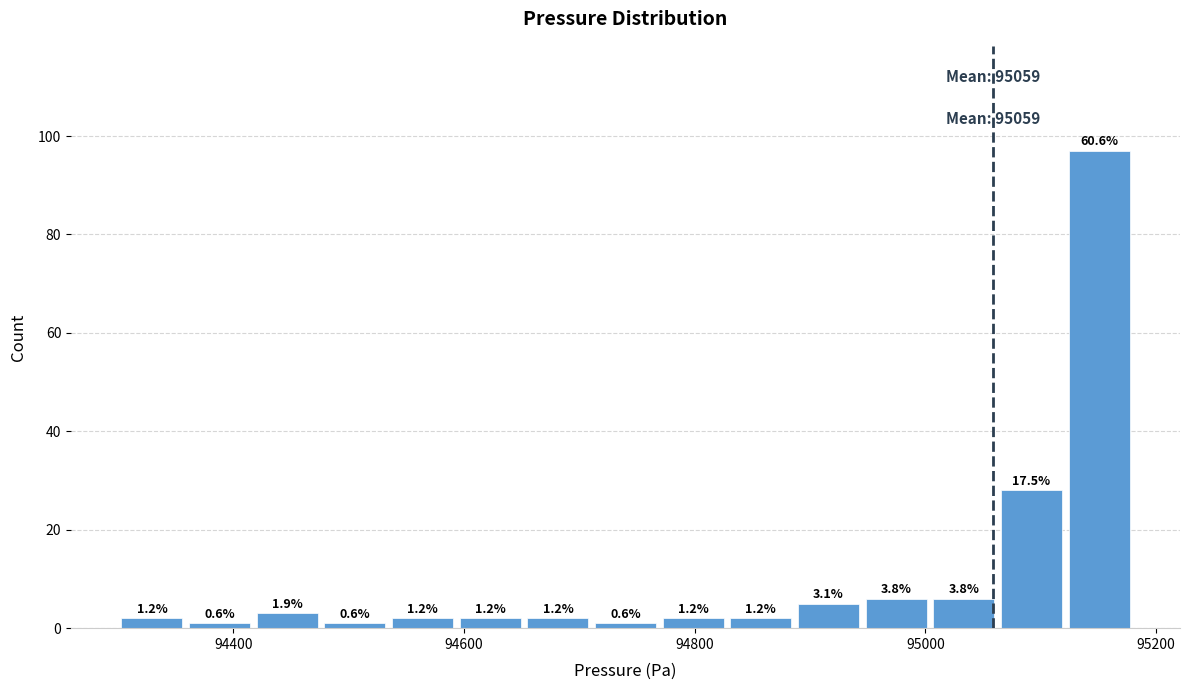

Around what value on the x-axis is the tallest bar? Give the approximate position of its centre, as read against the axis.

95160